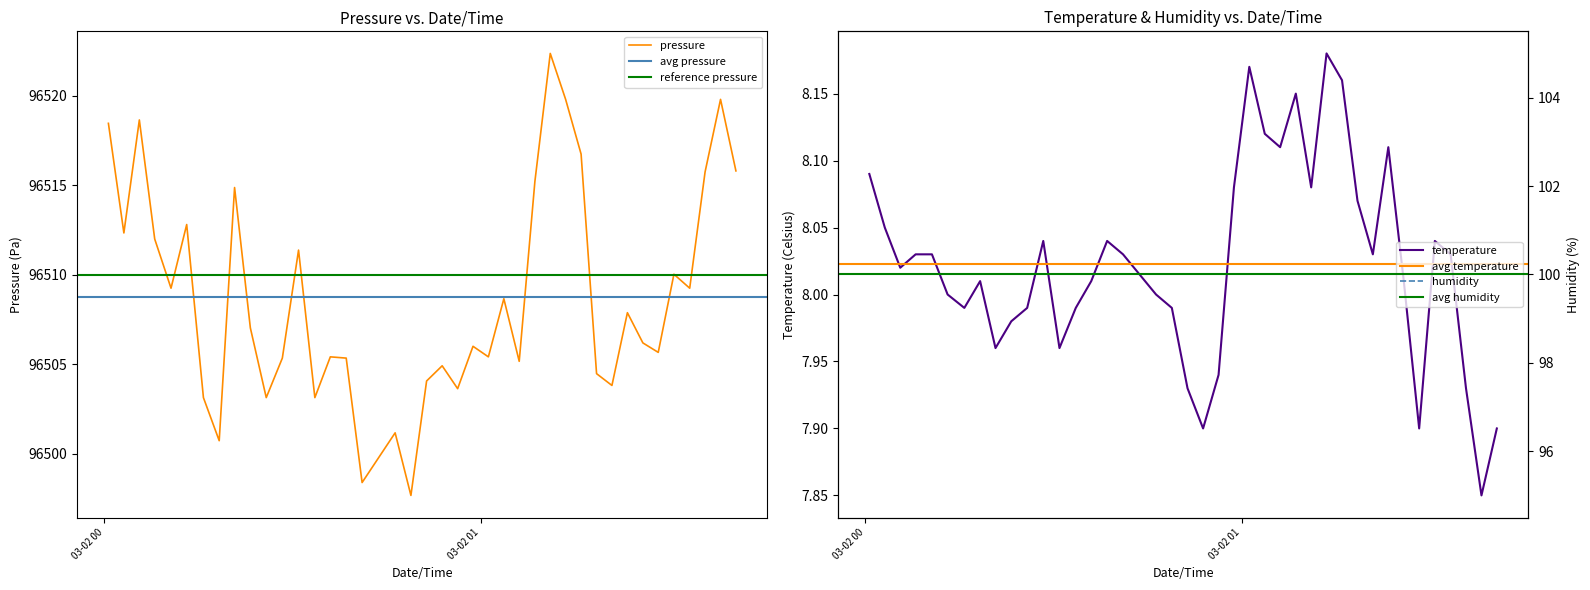

Which series changed the most between 2024-03-02T01:03:41 and 2024-03-02T01:33:19?

pressure